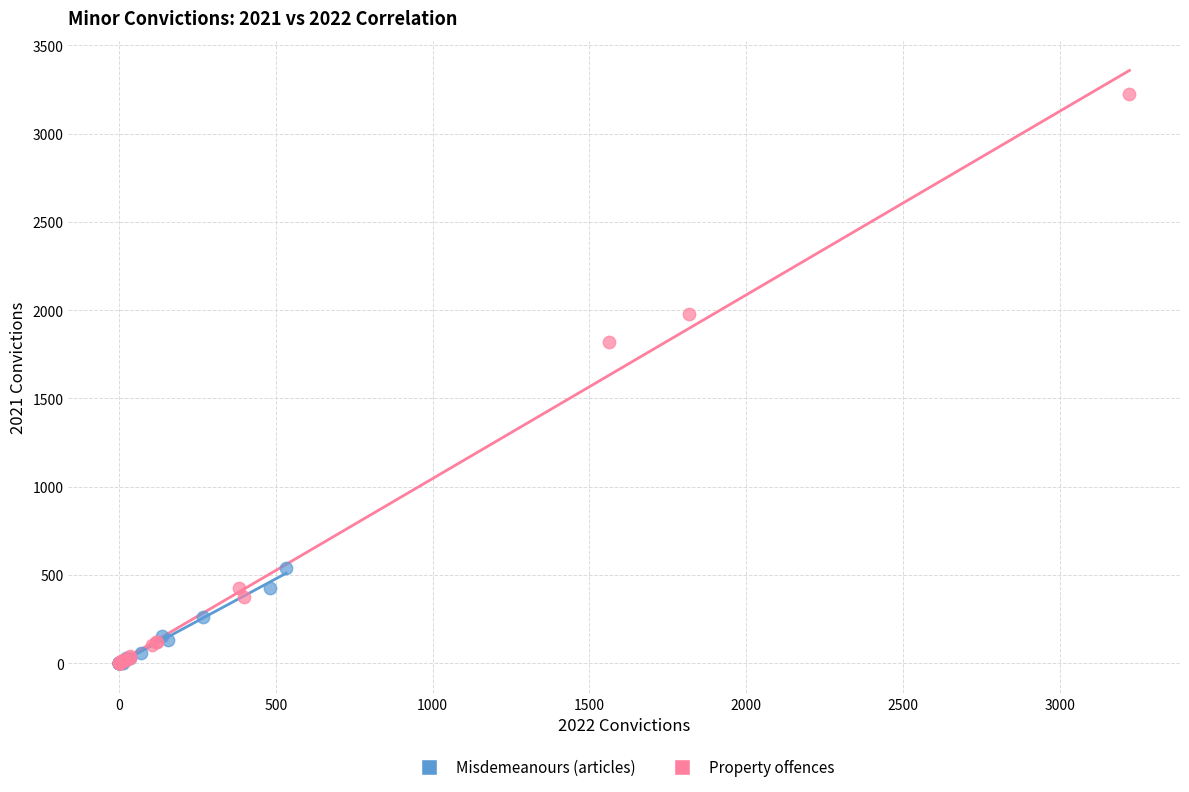

Which series has the largest Y range (max minus min)?

Property offences